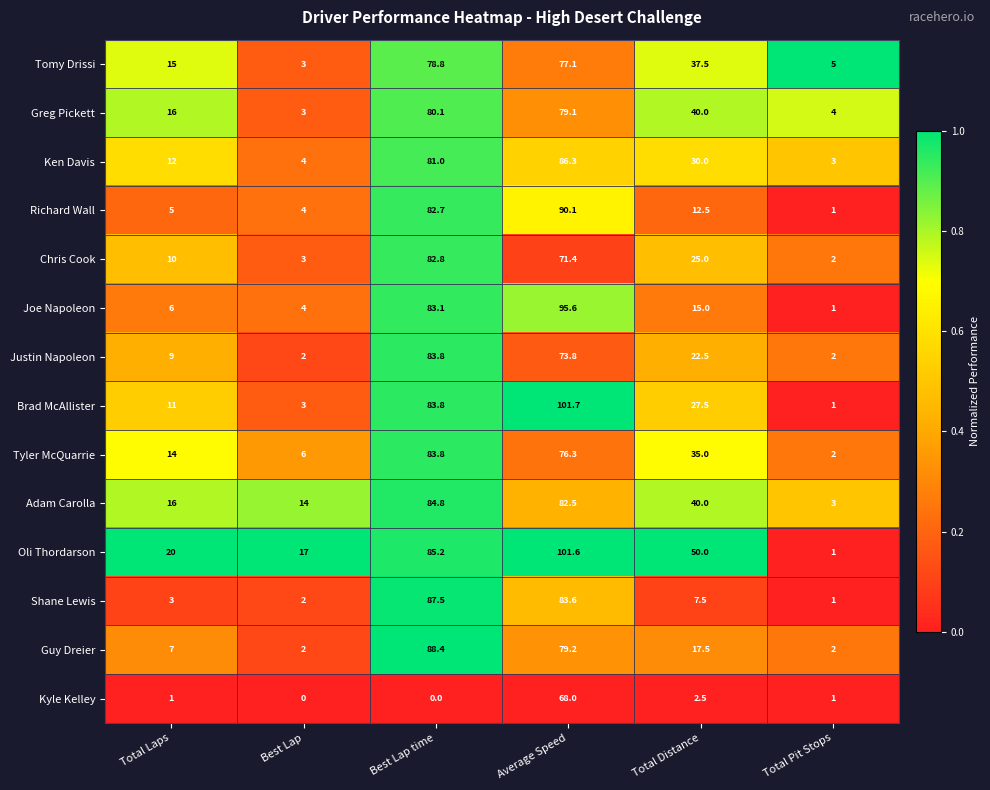

Which series has the largest total across all categories?

Oli Thordarson